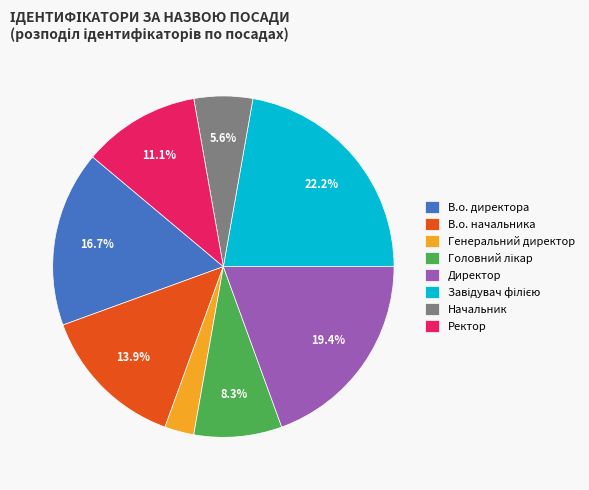

Is it true that В.о. директора is 27% of the pie?

False